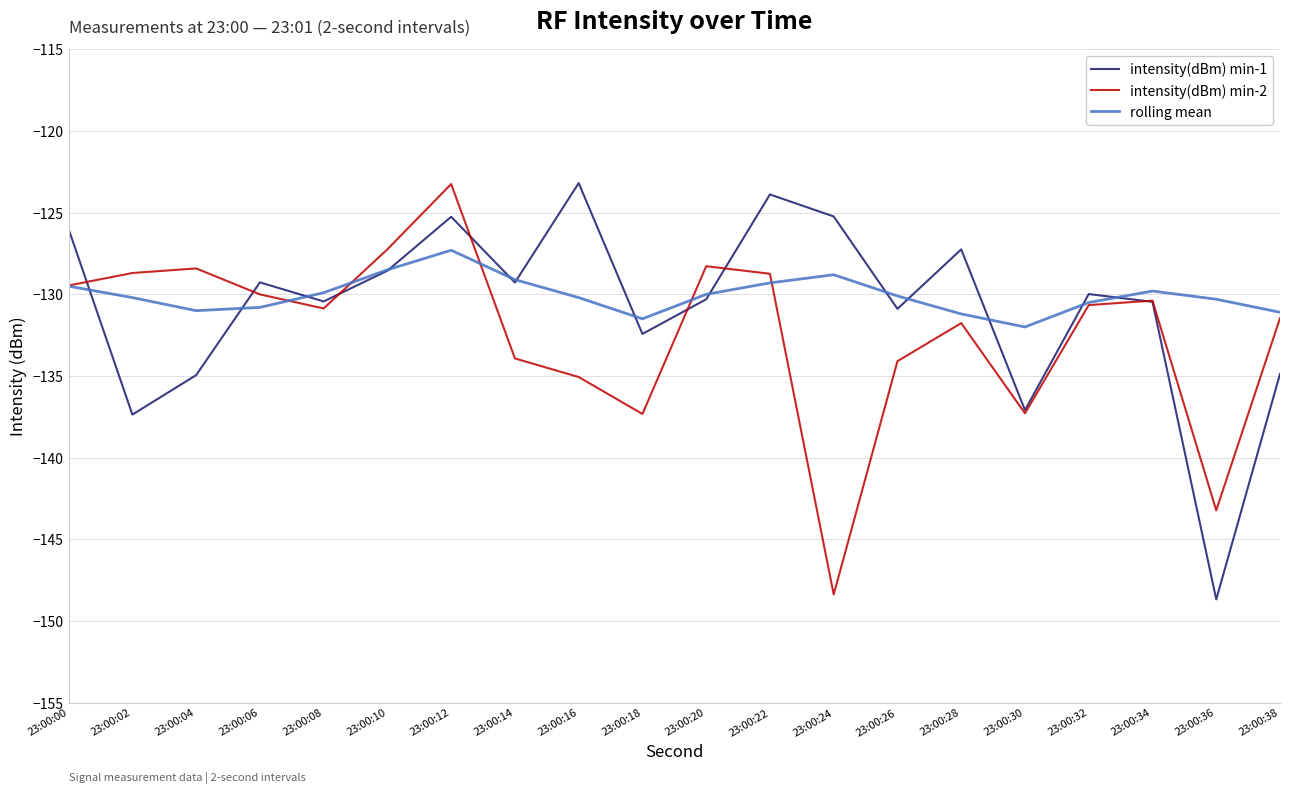

What is the difference between the highest and lowest values at 23:00:26?

4.0